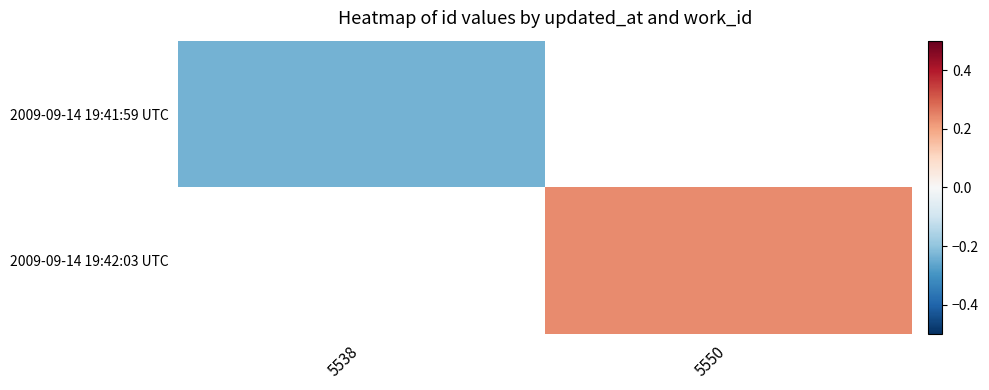

The 2009-09-14 19:41:59 UTC series shows -0.1 at 5538. True or false?

False